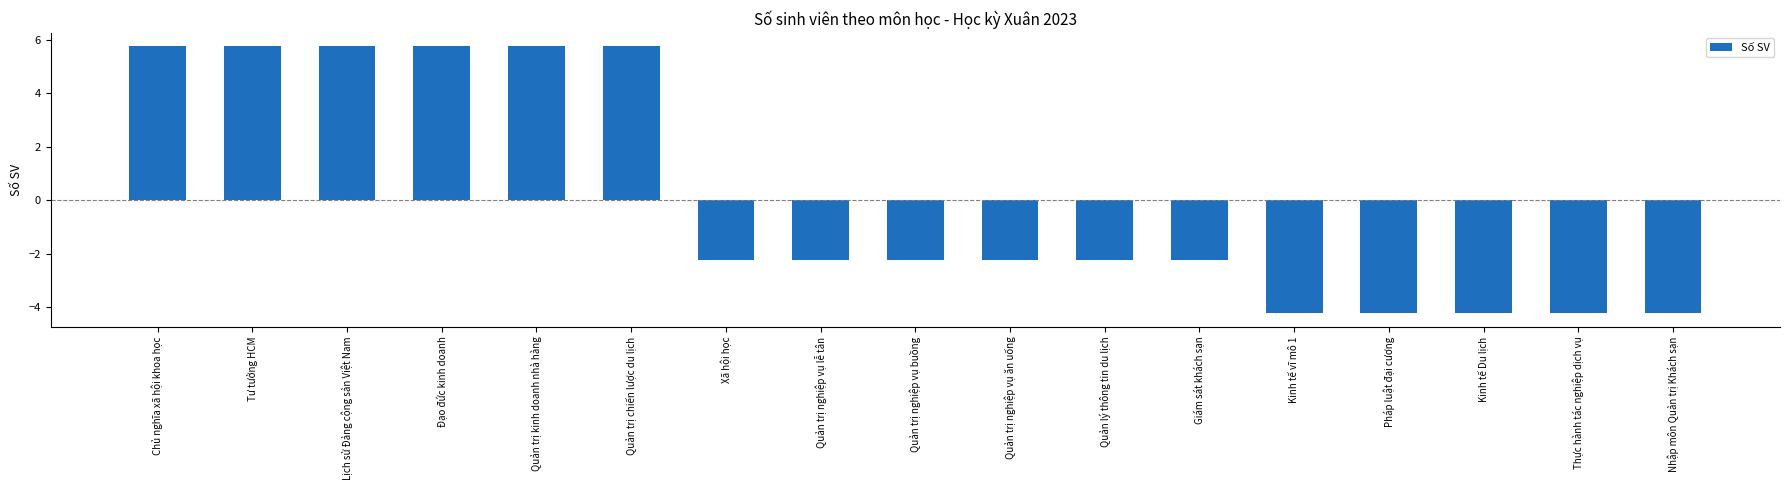

Where does the data first go above -2?

Chủ nghĩa xã hội khoa học